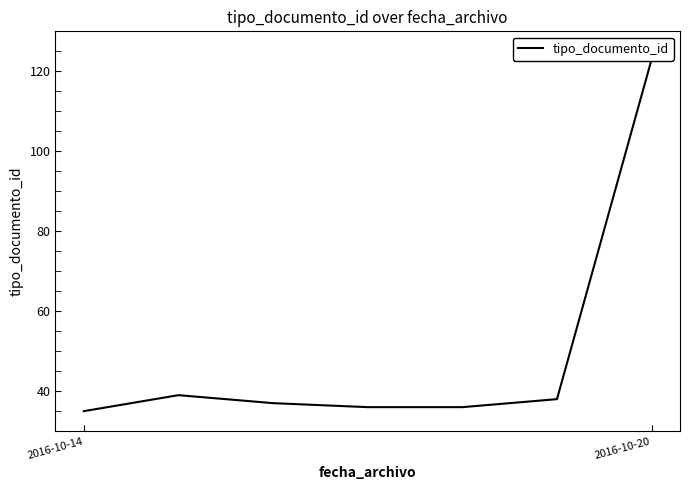

Which label corresponds to the smallest value in the chart?

2016-10-14